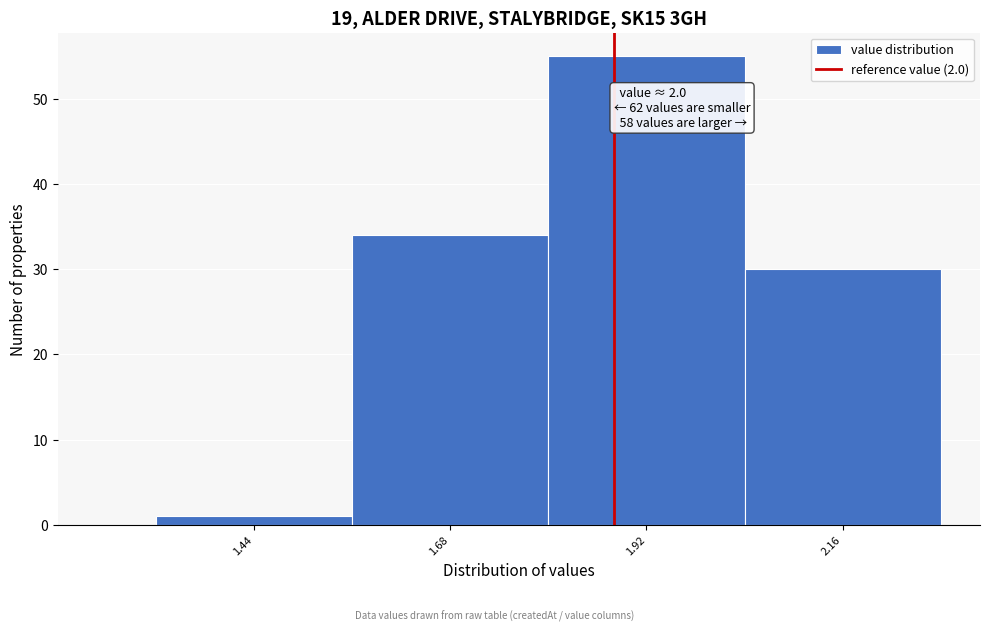

Reading left to right, list all the values displayed in this chart.

1	34	55	30